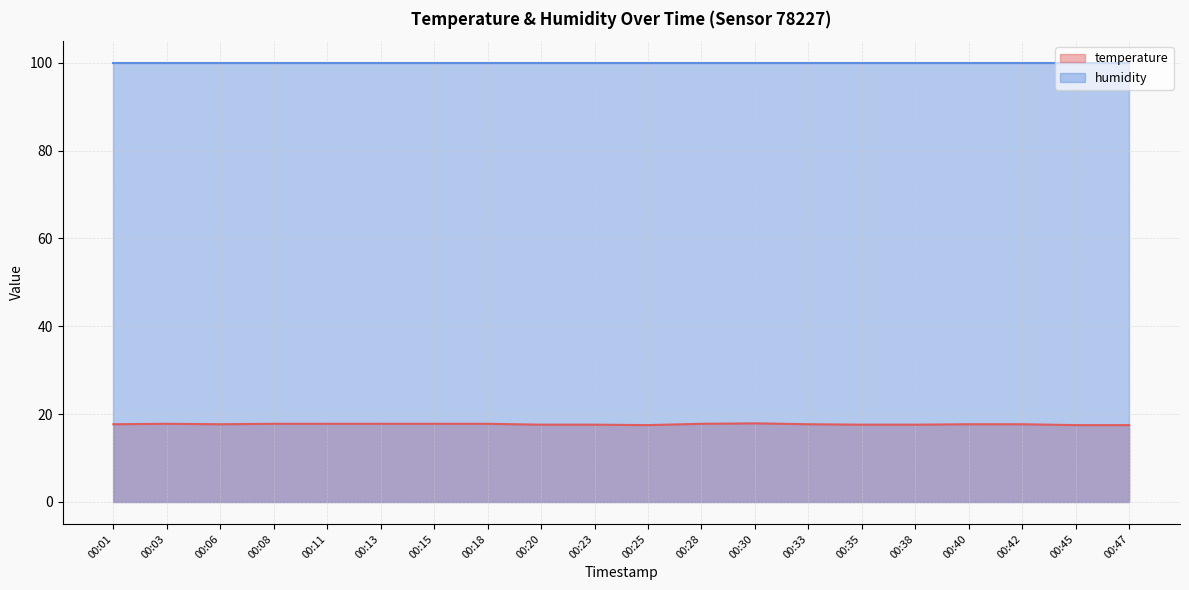

What is the ratio of the value at 00:45 to the value at 00:18?

1.0